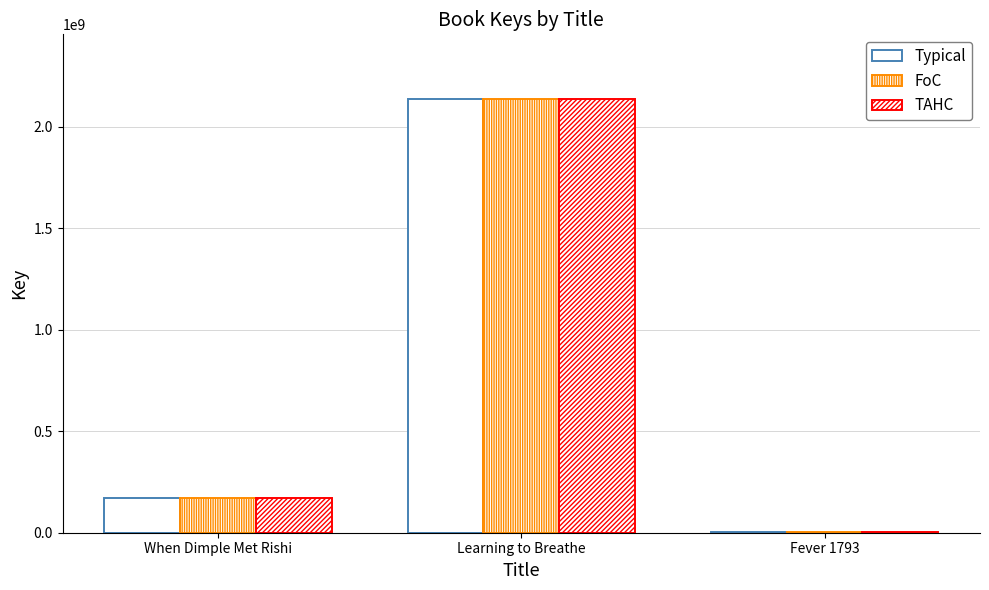

Count the number of data series in this chart.

3